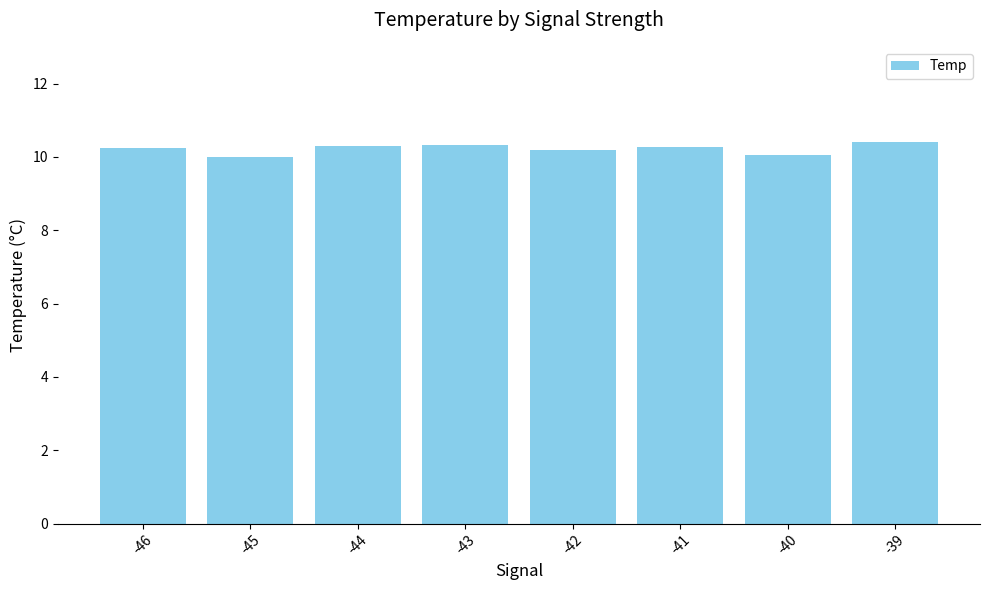

What value does the data have at -45?

10.0